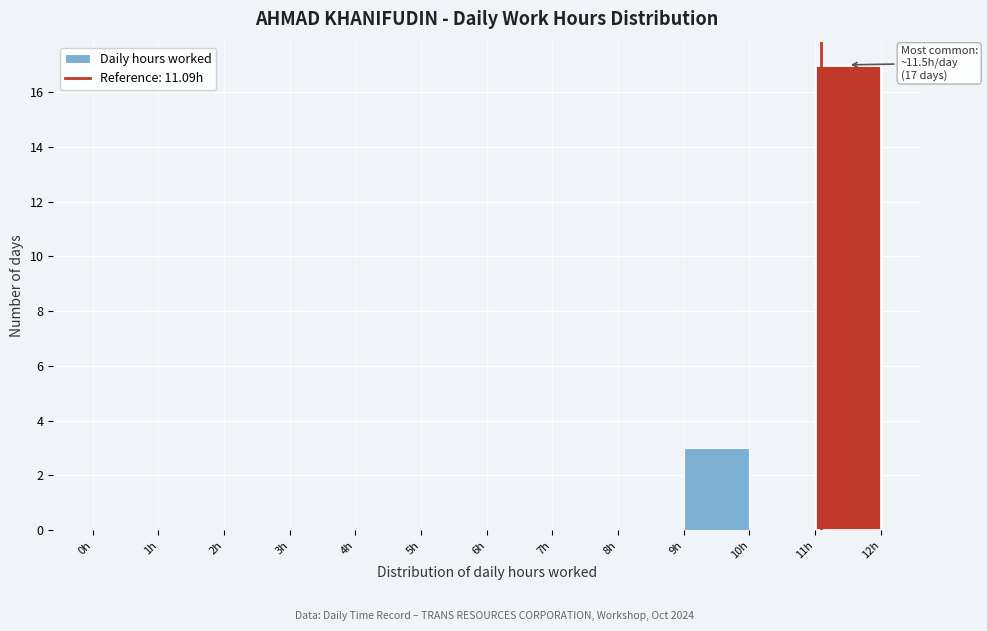

Which range on the x-axis has the tallest bar?

11 to 12